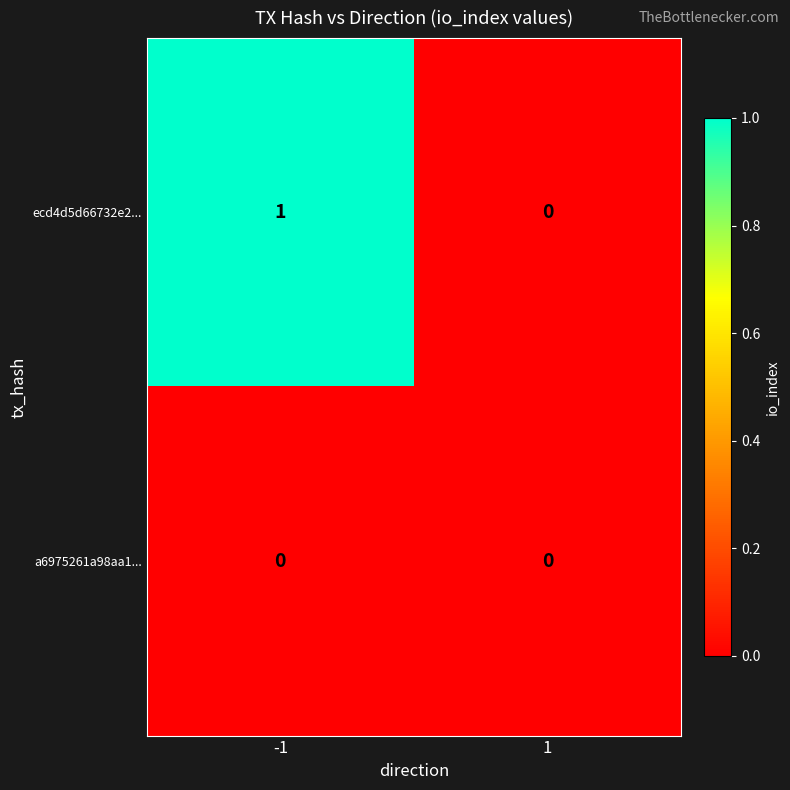

Reading left to right, list all the values displayed in this chart.

ecd4d5d66732e2...: 1	0
a6975261a98aa1...: 0	0